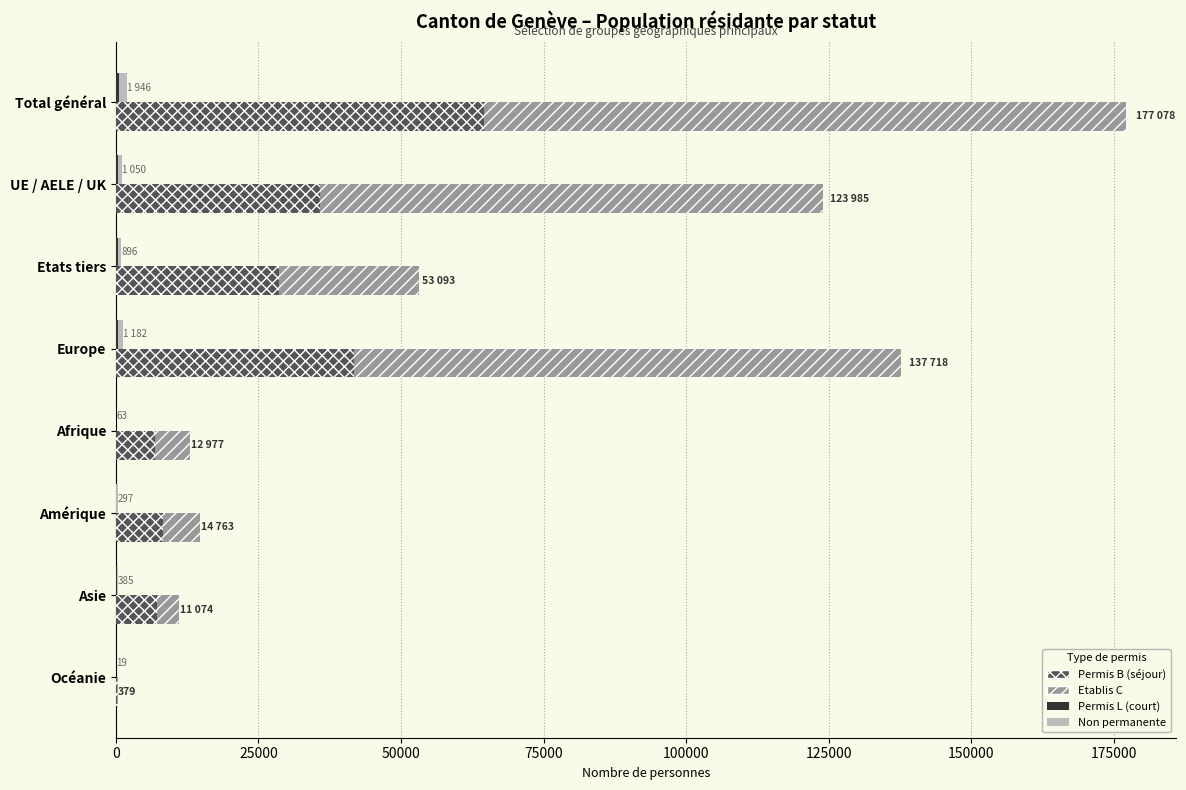

How many groups of bars are there?

8